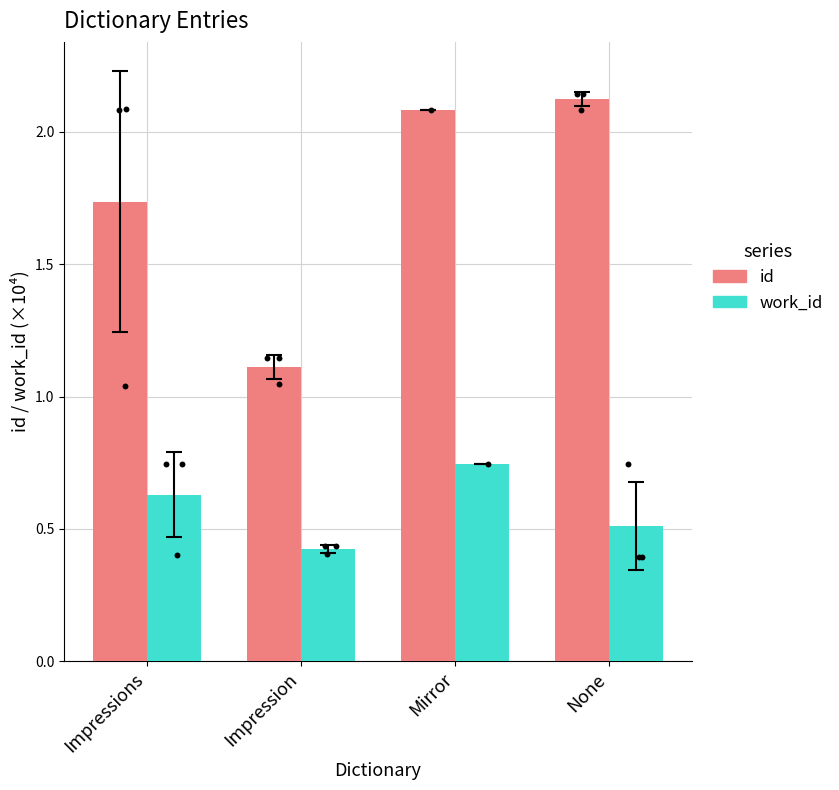

Which series reaches the maximum Y coordinate?

id